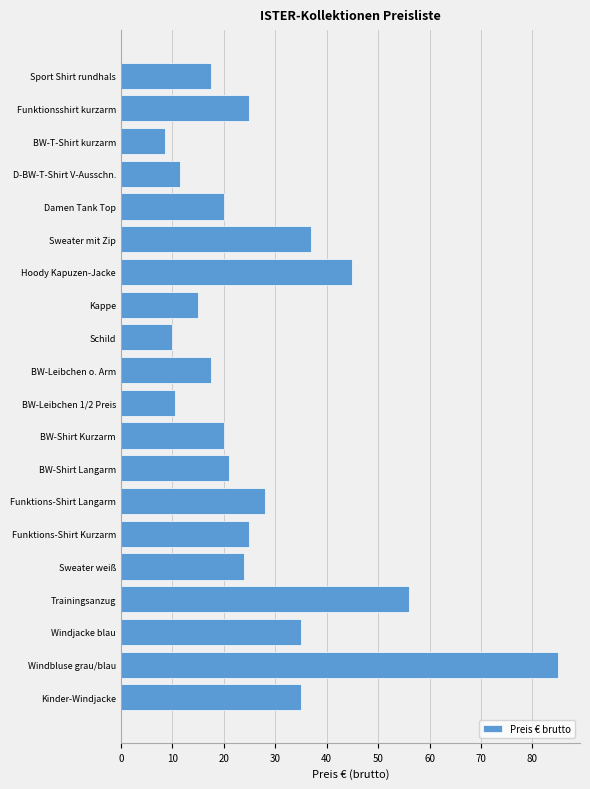

What is the sum of all values?

546.5